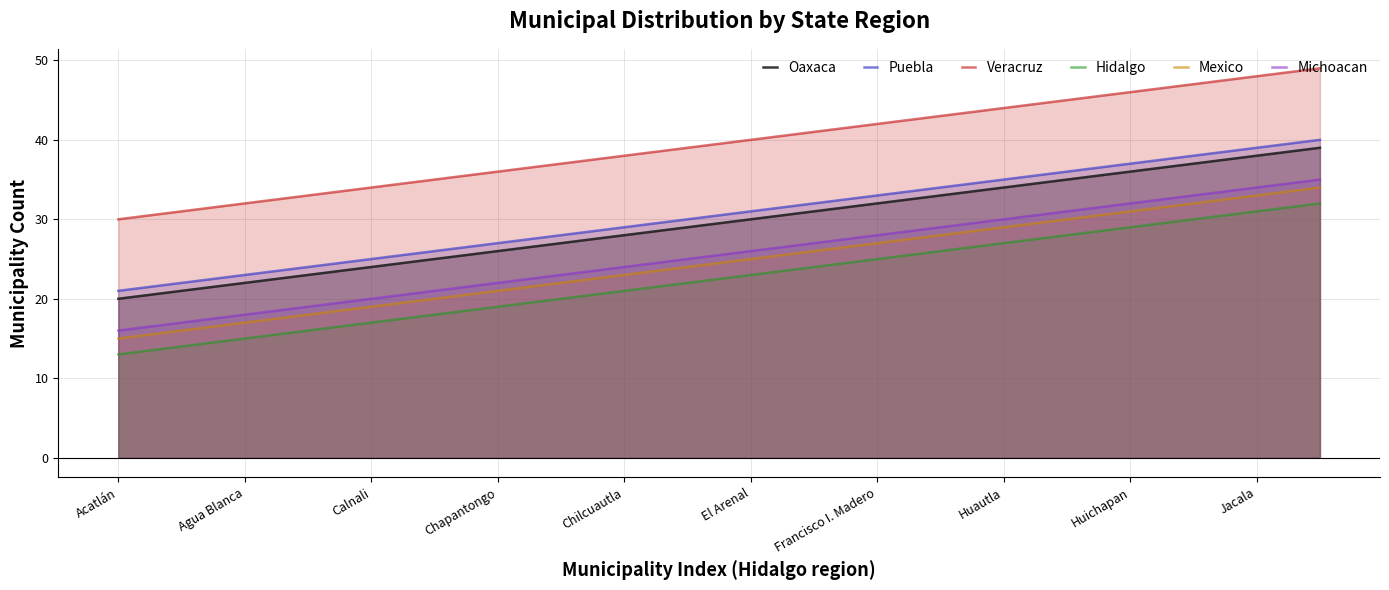

Which category has the lowest value across all series?

Acatlán